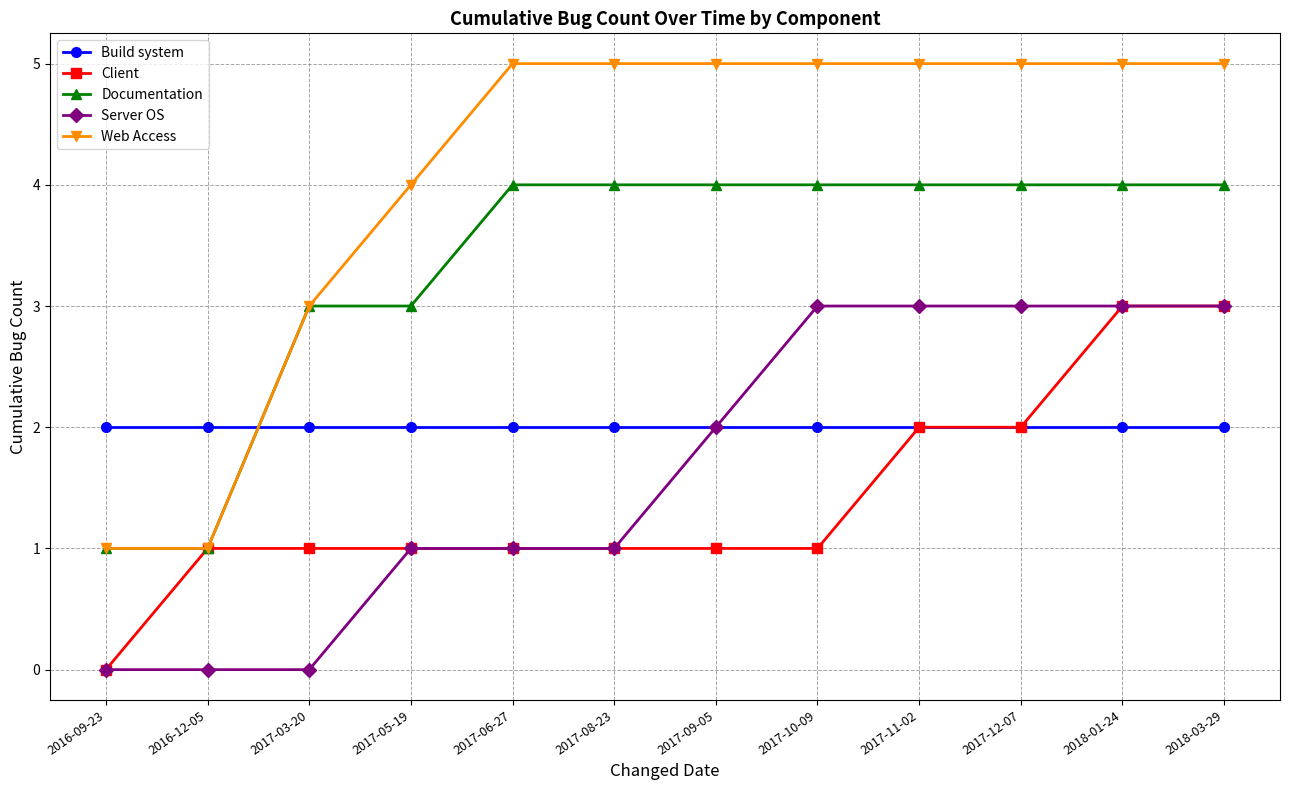

Reading left to right, transcribe all the data shown in this chart.

Build system: 2	2	2	2	2	2	2	2	2	2	2	2
Client: 0	1	1	1	1	1	1	1	2	2	3	3
Documentation: 1	1	3	3	4	4	4	4	4	4	4	4
Server OS: 0	0	0	1	1	1	2	3	3	3	3	3
Web Access: 1	1	3	4	5	5	5	5	5	5	5	5